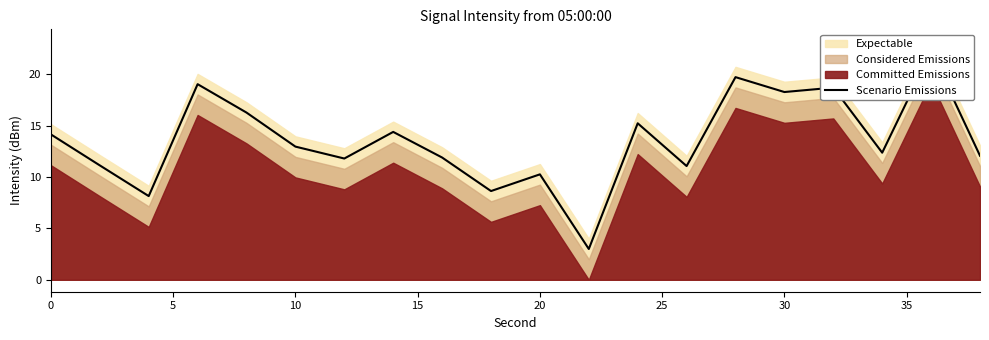

How many points are higher than both their immediate neighbors (excluding endpoints)?

7